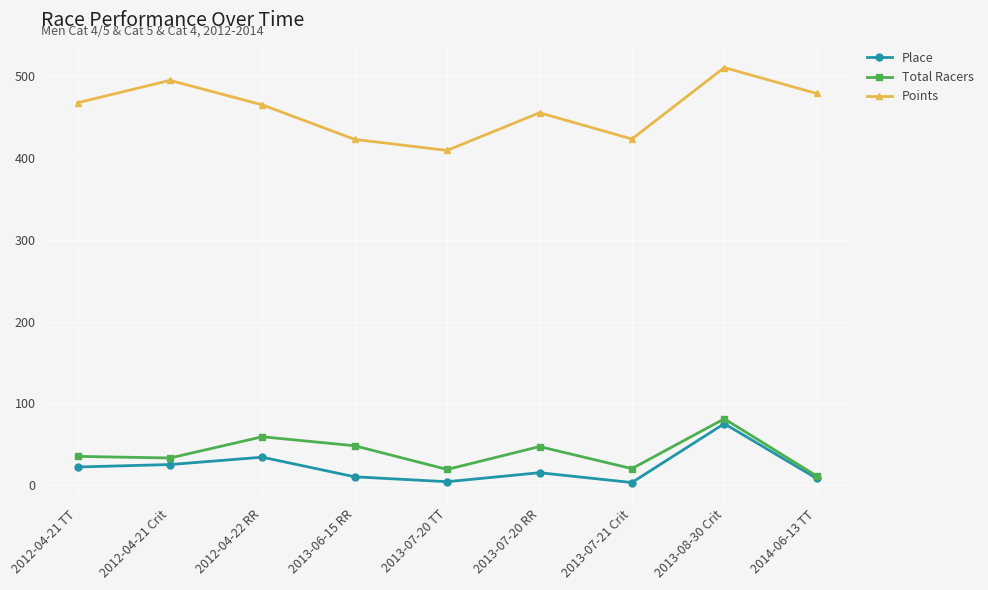

Rank the series by their maximum value, from highest to lowest.

Points, Total Racers, Place